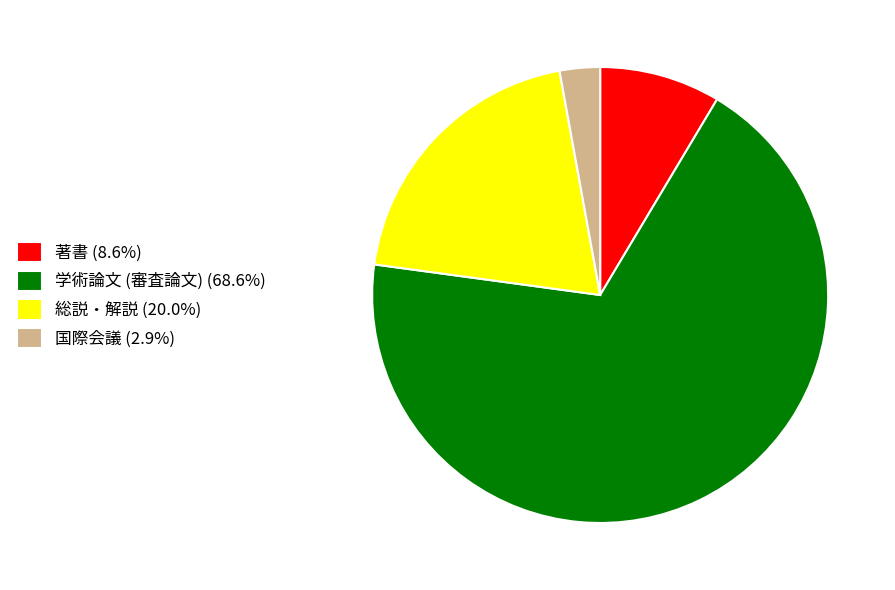

Which category has the smallest portion of the pie?

国際会議